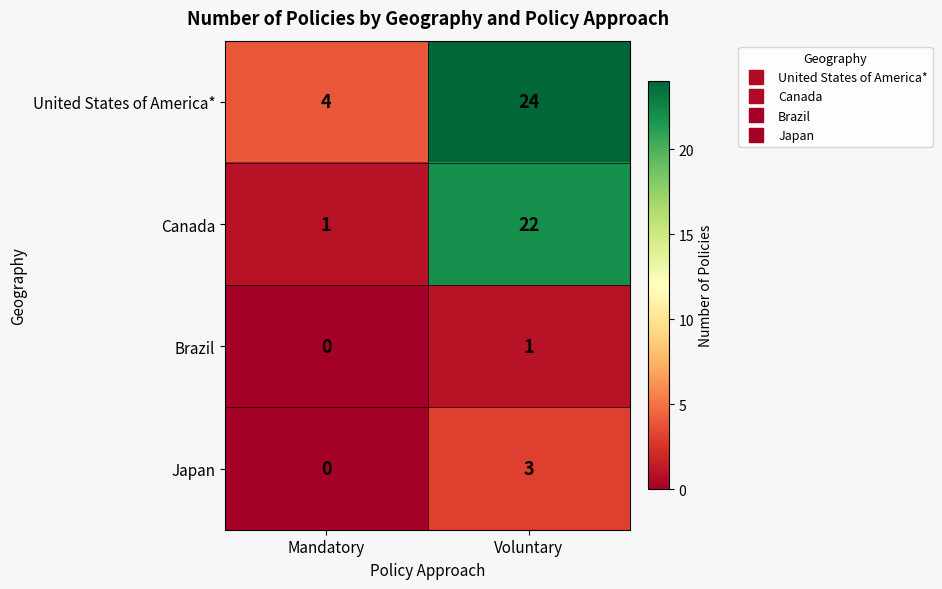

Count the number of data series in this chart.

4